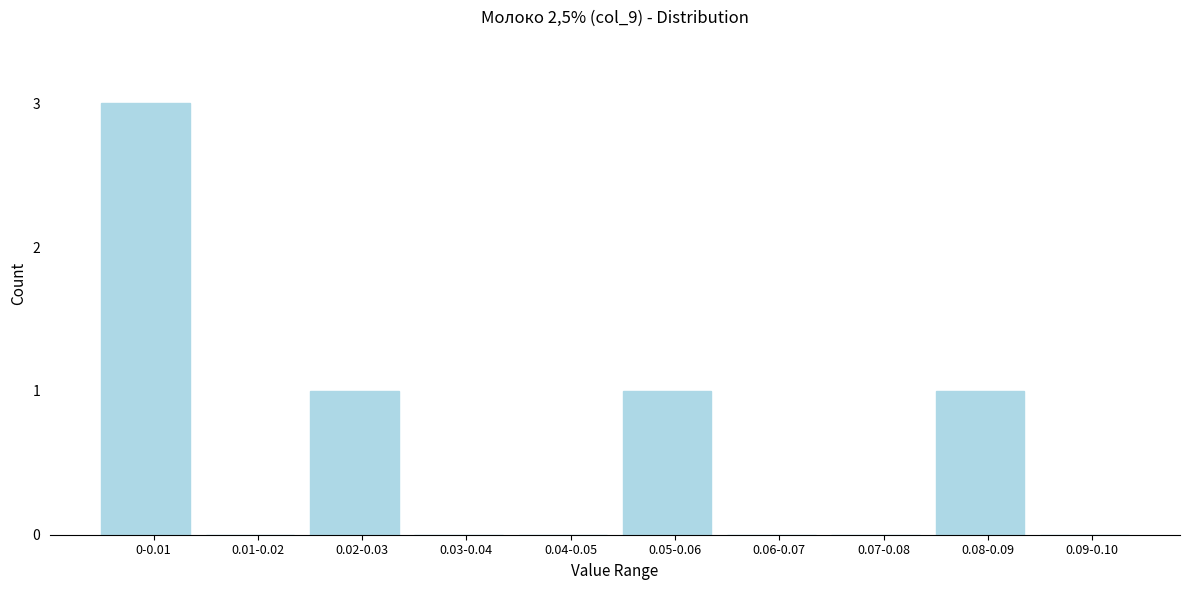

Reading right to left, extract all data points from this chart.

0.09-0.10=0	0.08-0.09=1	0.07-0.08=0	0.06-0.07=0	0.05-0.06=1	0.04-0.05=0	0.03-0.04=0	0.02-0.03=1	0.01-0.02=0	0-0.01=3